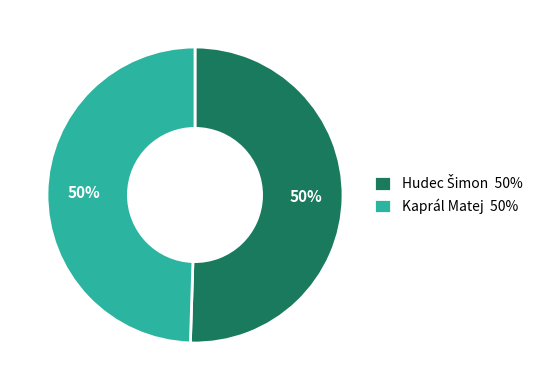

To the nearest percent, what portion does Kaprál Matej 50% represent?

50%